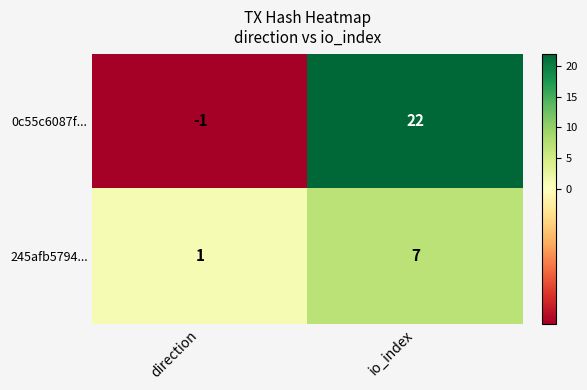

Rank the series by their maximum value, from lowest to highest.

245afb5794..., 0c55c6087f...